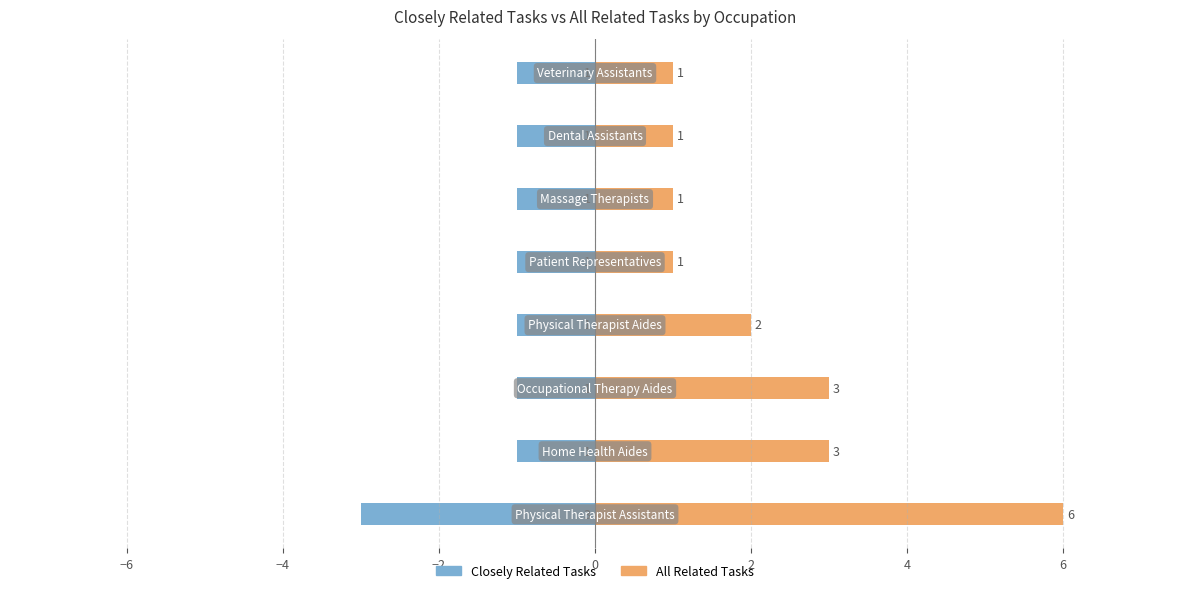

List the series in order of their overall mean, lowest first.

Closely Related Tasks, All Related Tasks